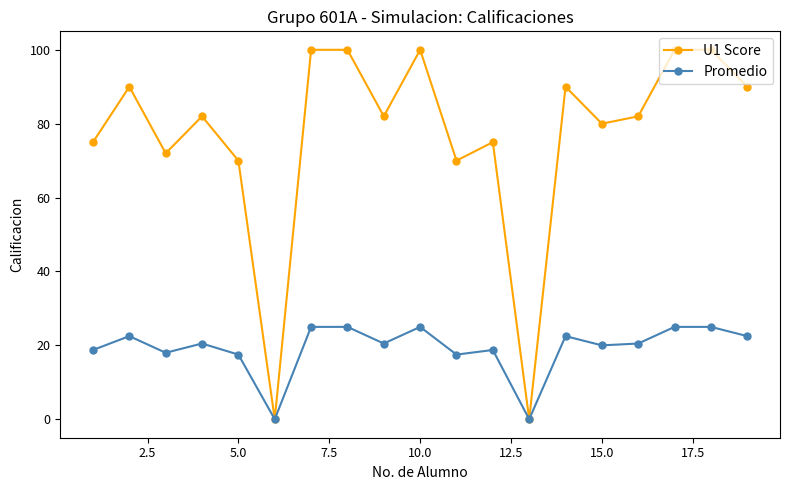

Which series has the largest range (max minus min)?

U1 Score